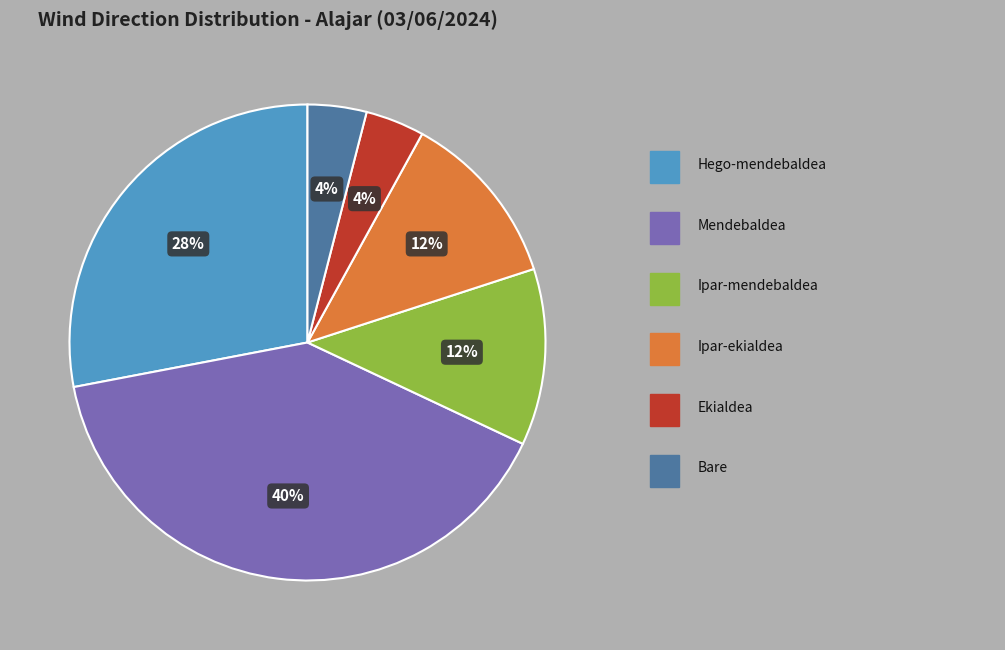

Does any single category account for the majority?

No